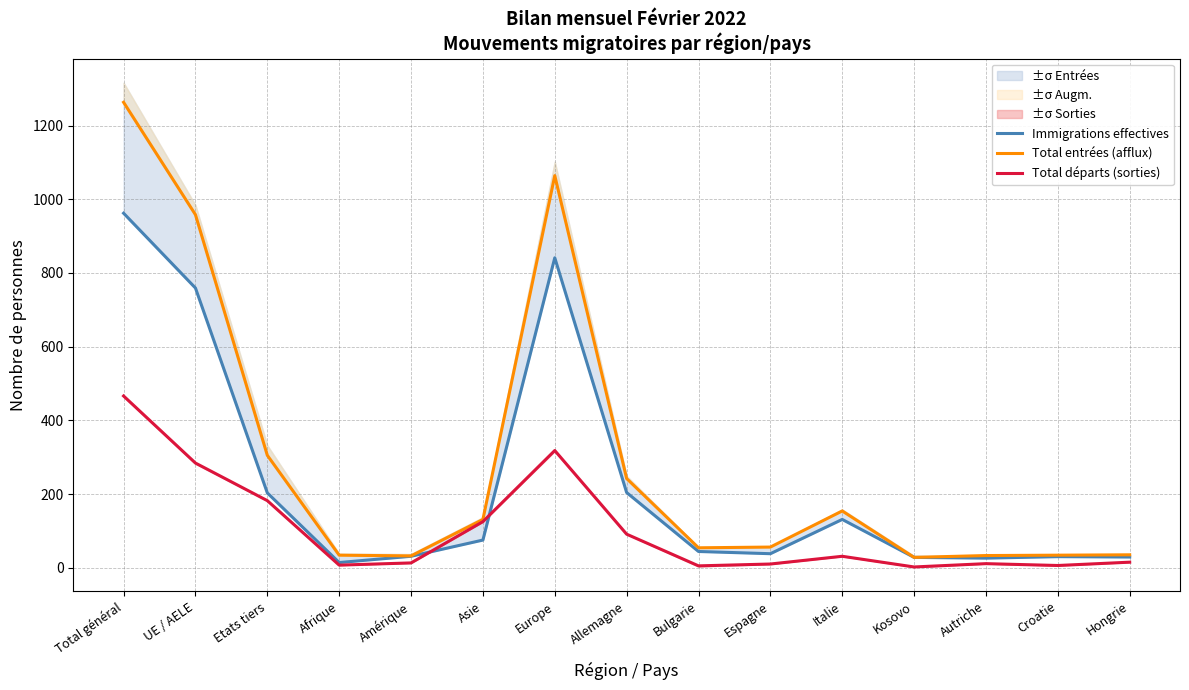

What is the sum of the Total entrées (afflux) values at Croatie and Autriche?

67